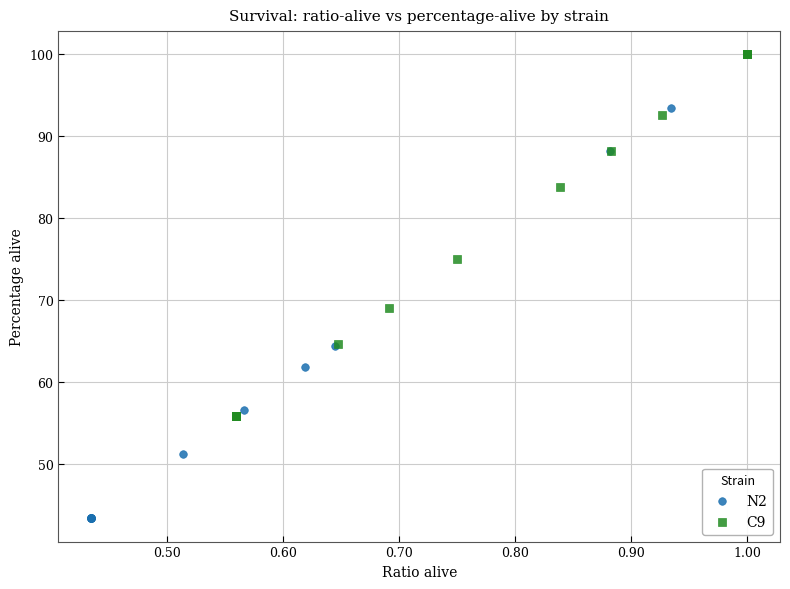

Which series reaches the minimum Y coordinate?

N2